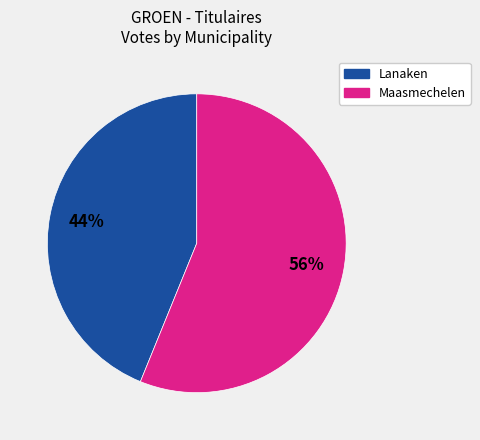

Count the number of slices in the pie.

2